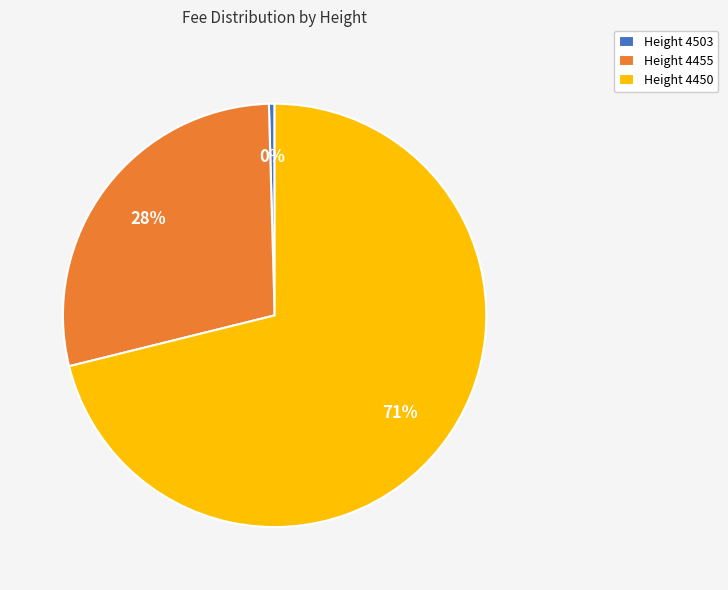

Which category has the biggest portion of the pie?

Height 4450